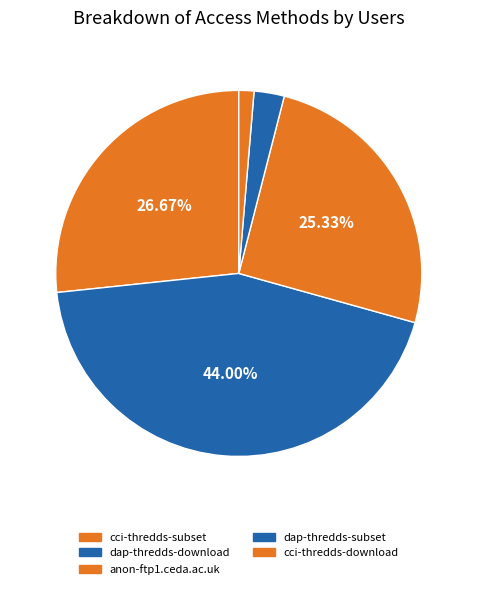

Which category has the smallest portion of the pie?

cci-thredds-download